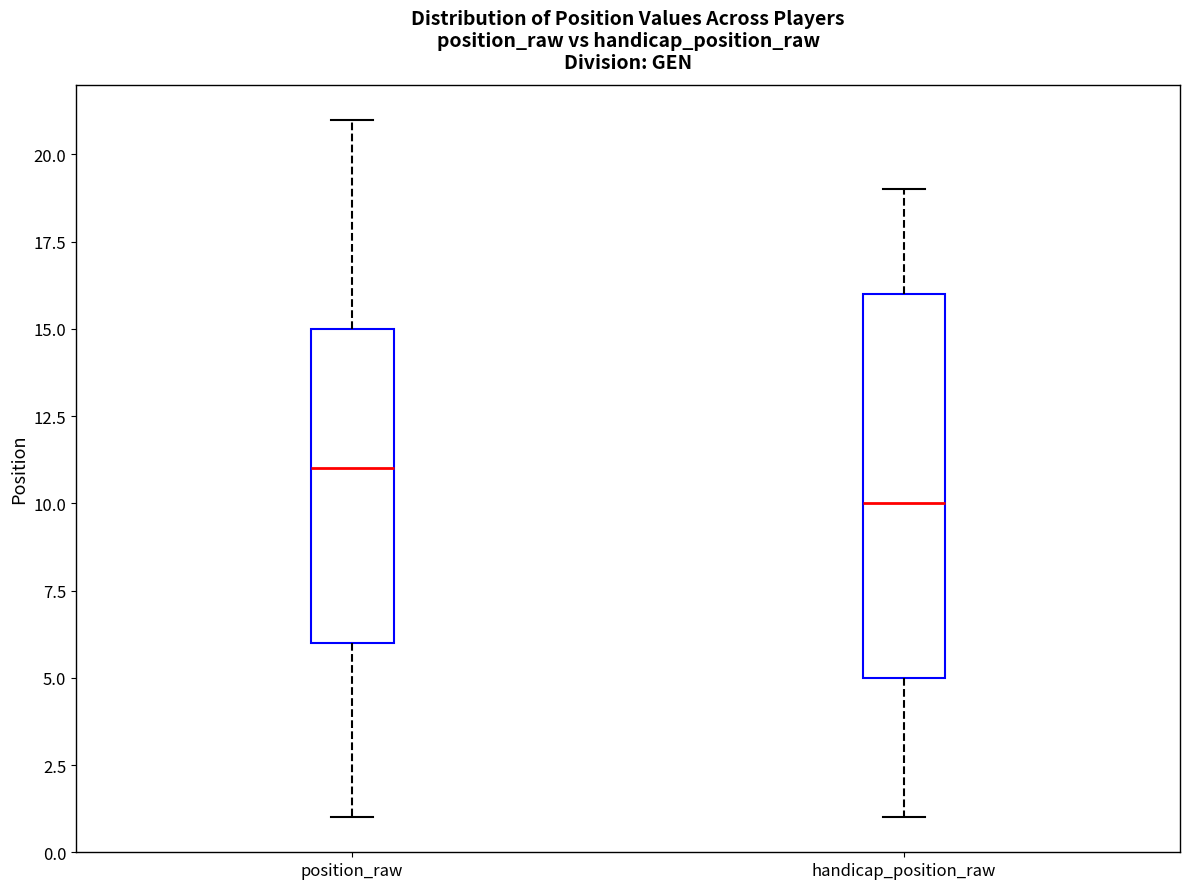

Where is the lower edge of the box for handicap_position_raw on the y-axis? The values are not printed on the chart, so give them approximately, as read against the axis.

5